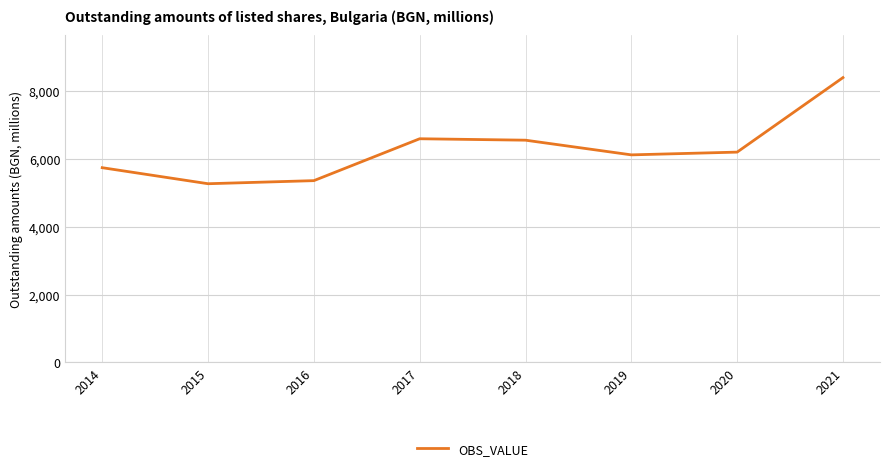

What is the difference between the maximum and second lowest values?

3036.3